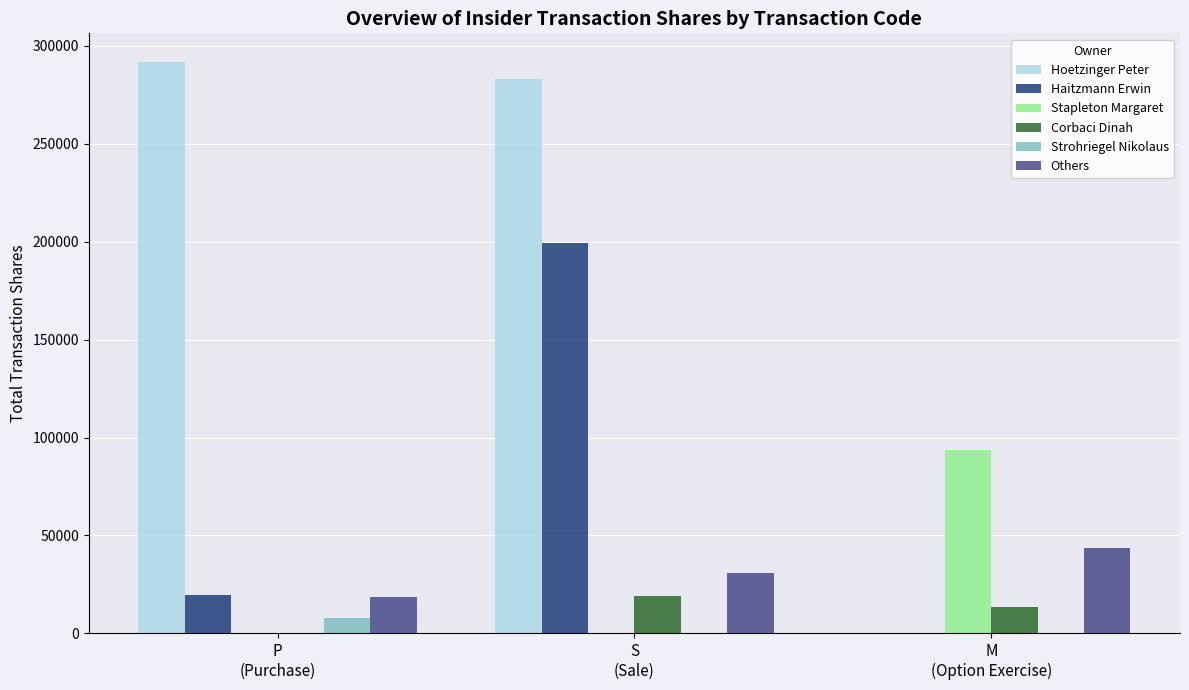

Count the number of data series in this chart.

6